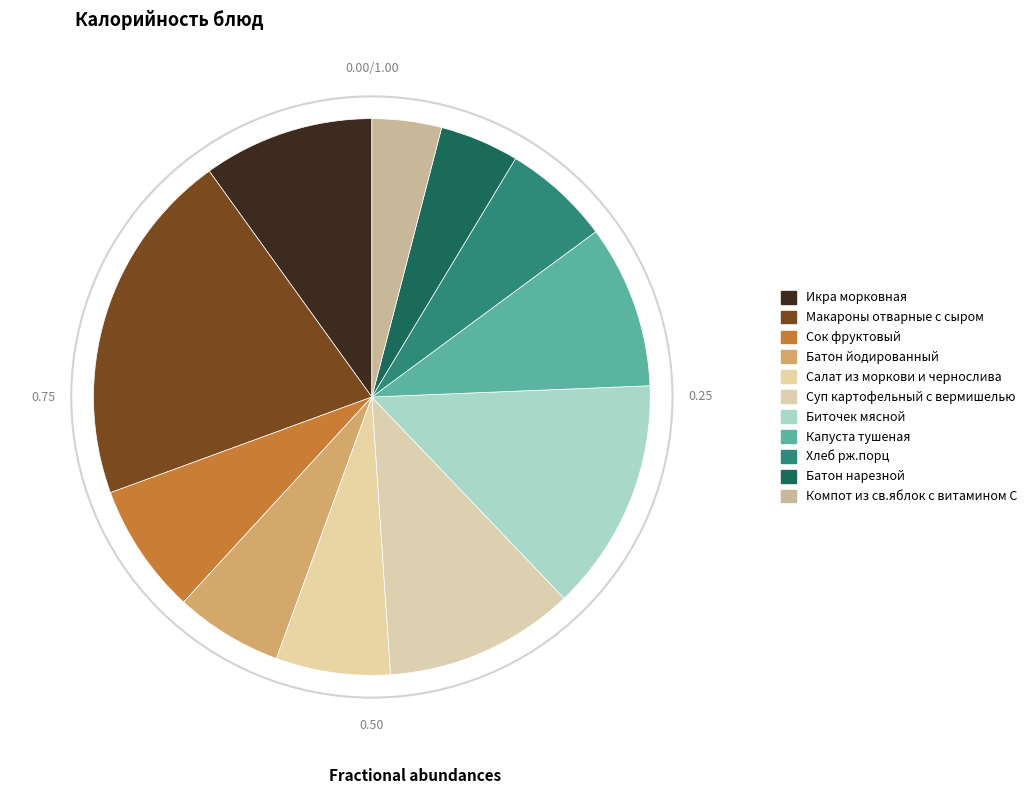

Count the number of slices in the pie.

11